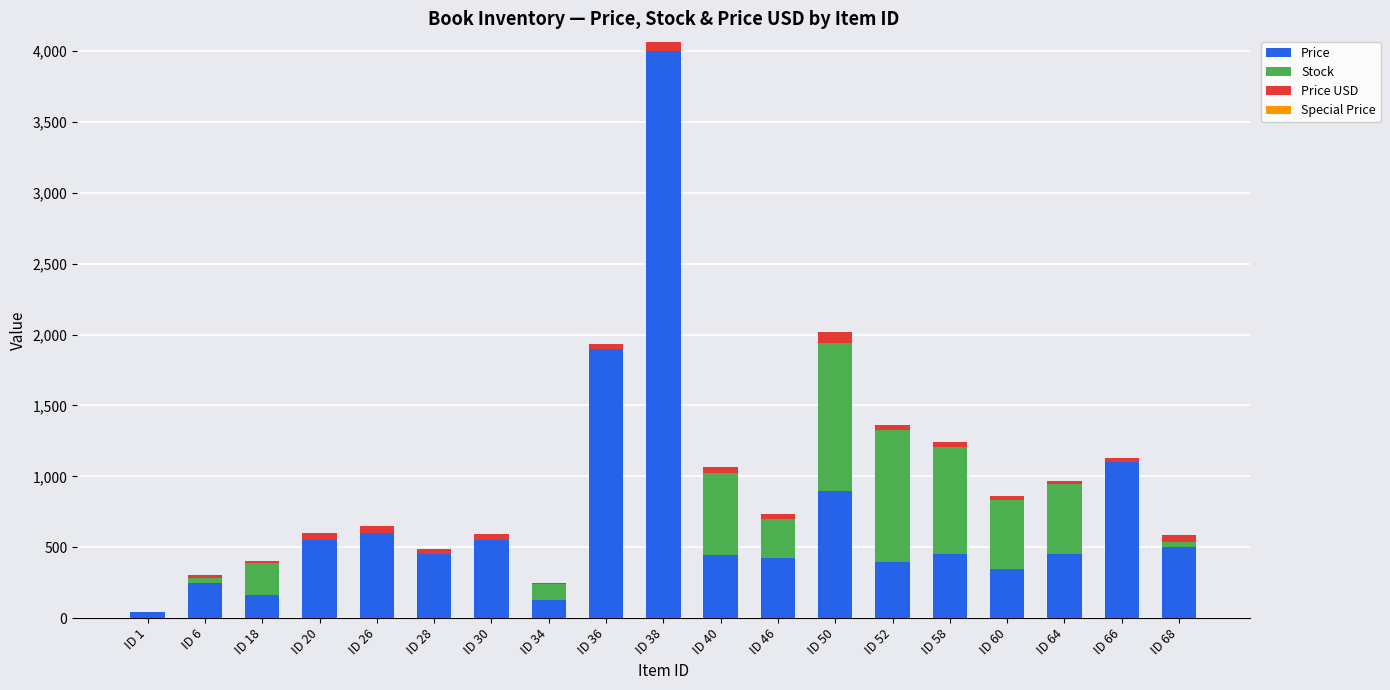

At which category is the sum across all series the highest?

ID 38